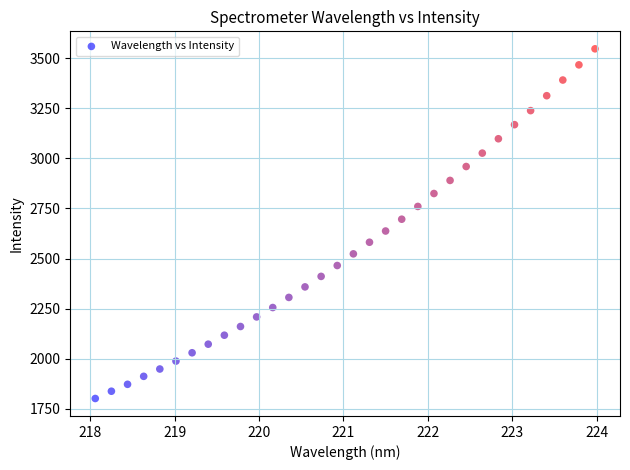

What is the range of Y values (max minus min)?

1746.6